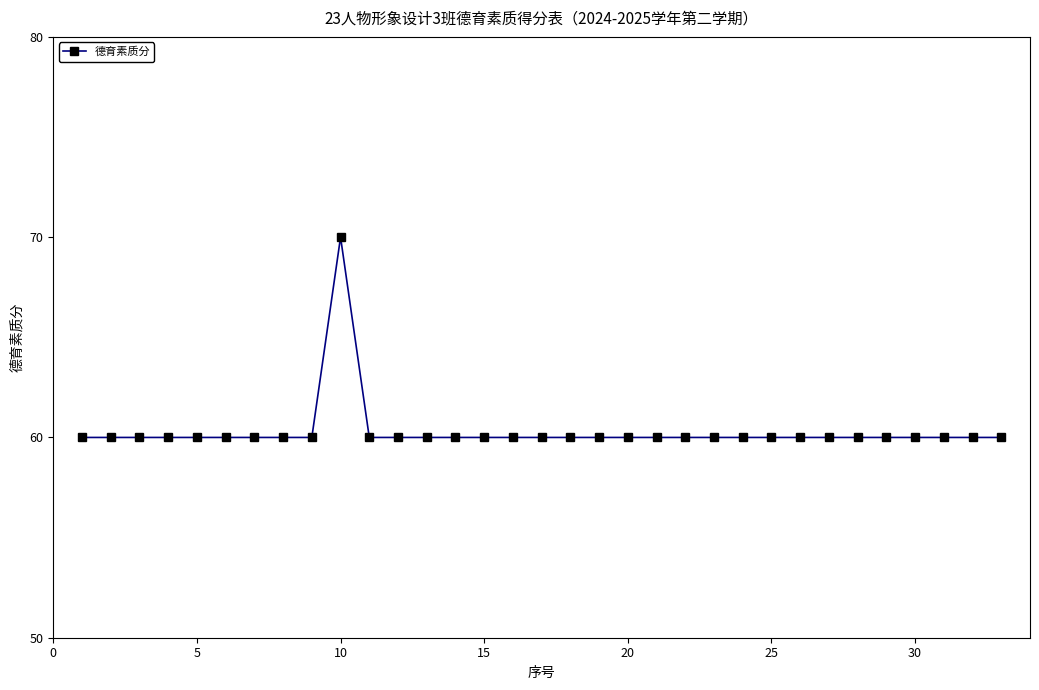

What is the value of the 7th point from the left?

60